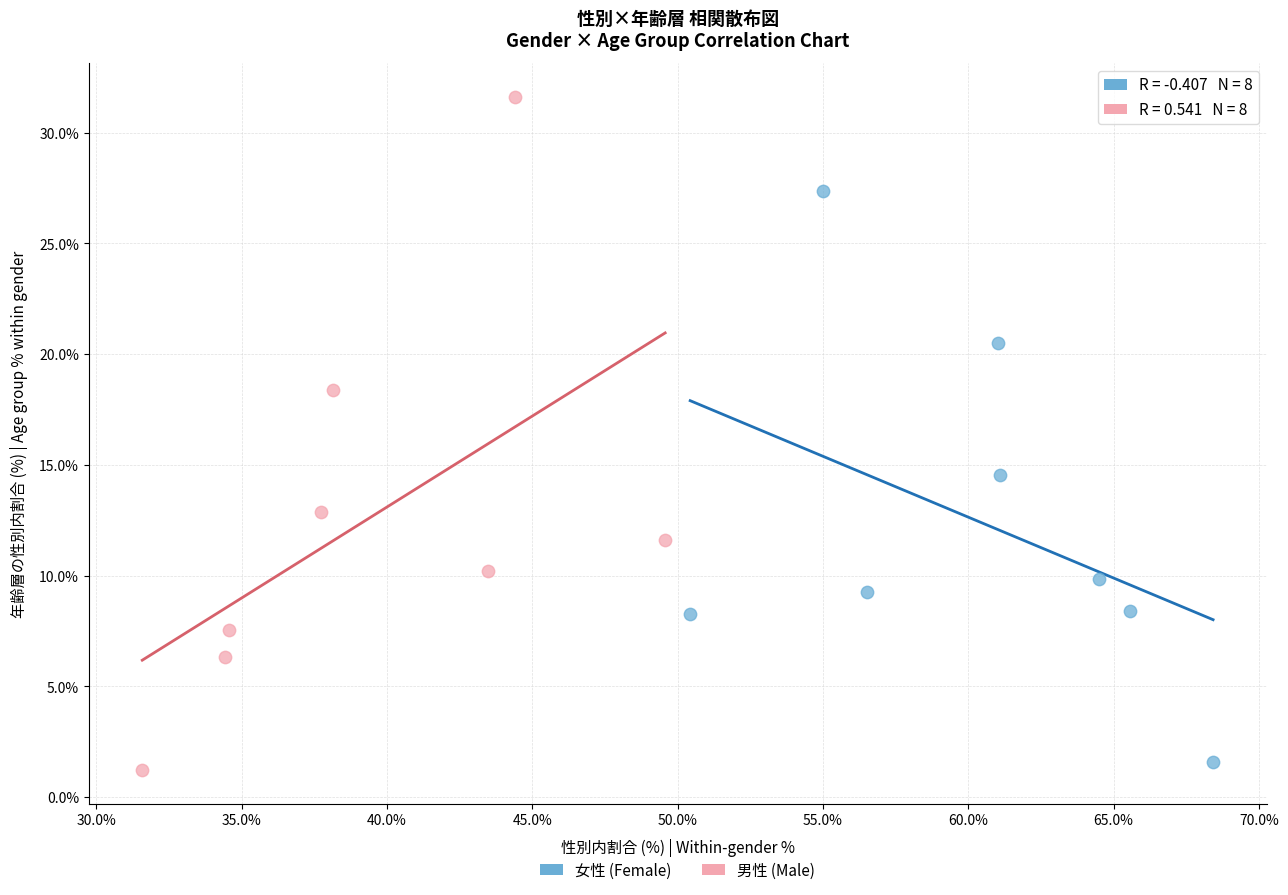

Which series has the widest spread of Y values?

男性 (Male)